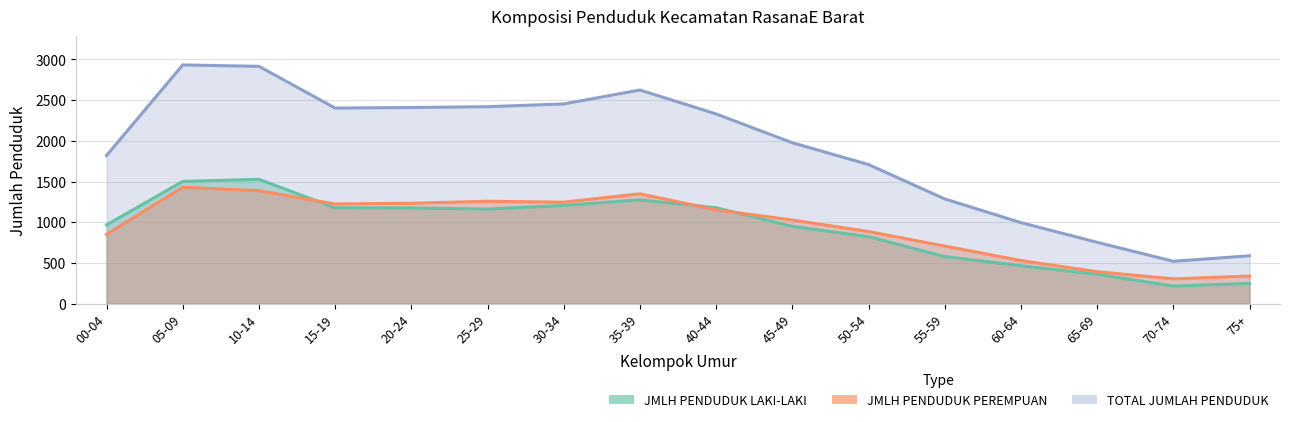

What is the difference between the maximum and second lowest values in the JMLH PENDUDUK PEREMPUAN series?

1092